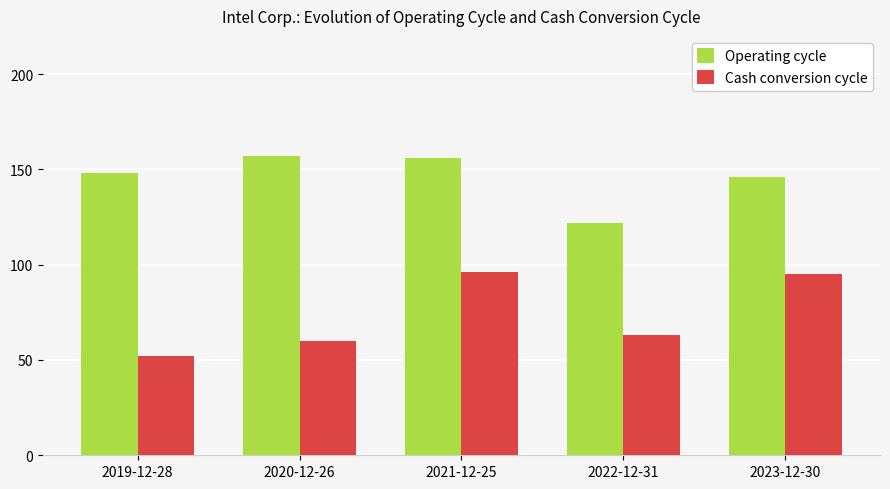

What is the spread (max minus min) of values at 2022-12-31?

59